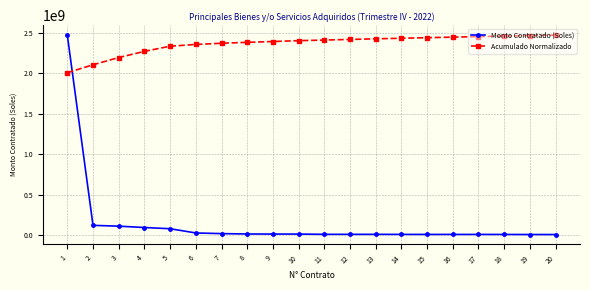

At which category is the sum across all series the highest?

1